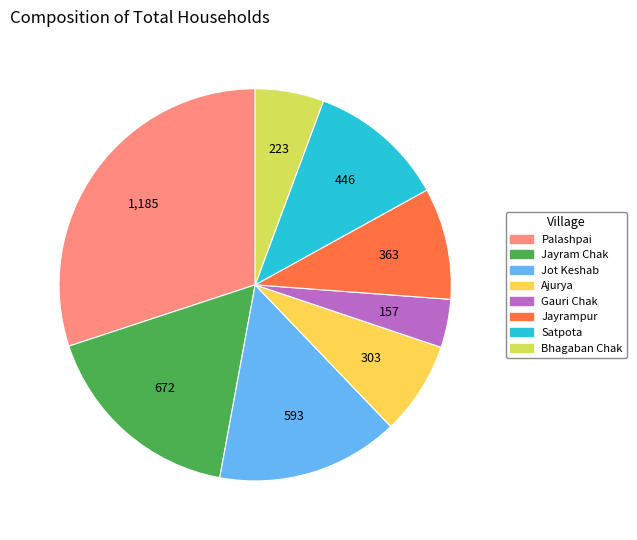

Rank the categories by value from highest to lowest.

Palashpai, Jayram Chak, Jot Keshab, Satpota, Jayrampur, Ajurya, Bhagaban Chak, Gauri Chak